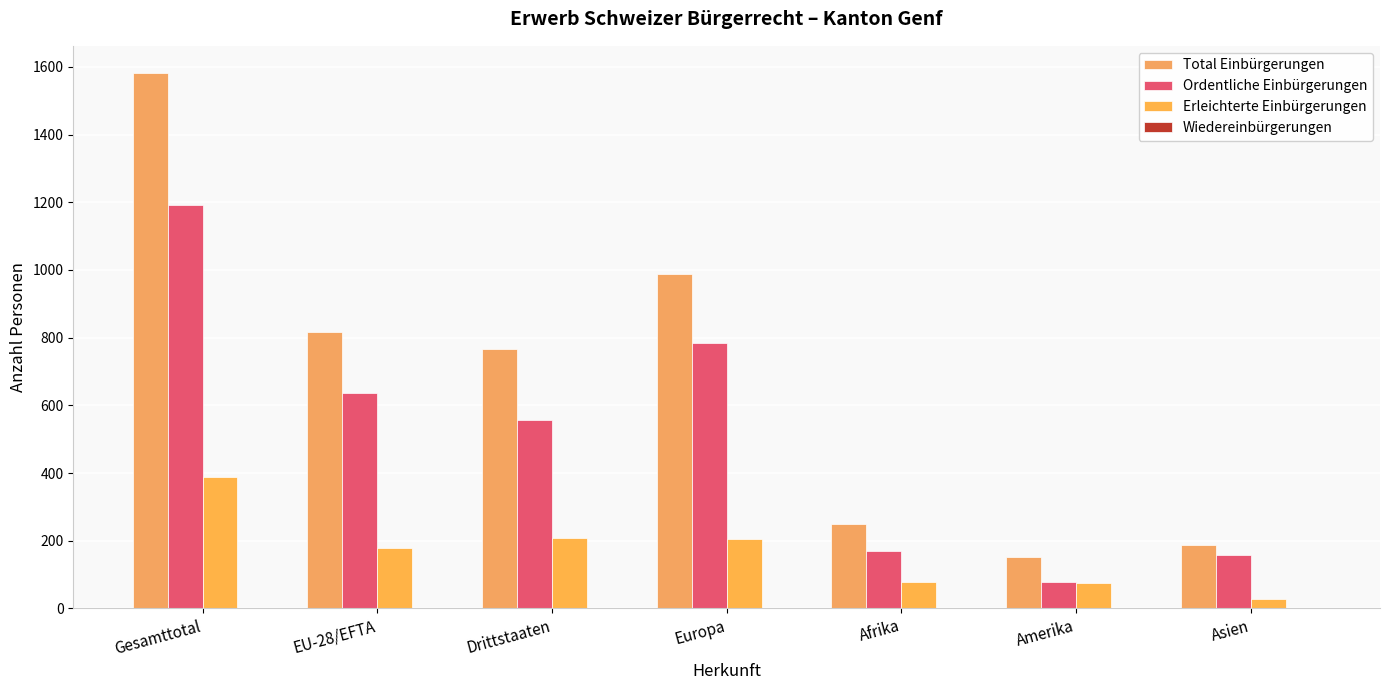

List the series in order of their overall mean, lowest first.

Wiedereinbürgerungen, Erleichterte Einbürgerungen, Ordentliche Einbürgerungen, Total Einbürgerungen